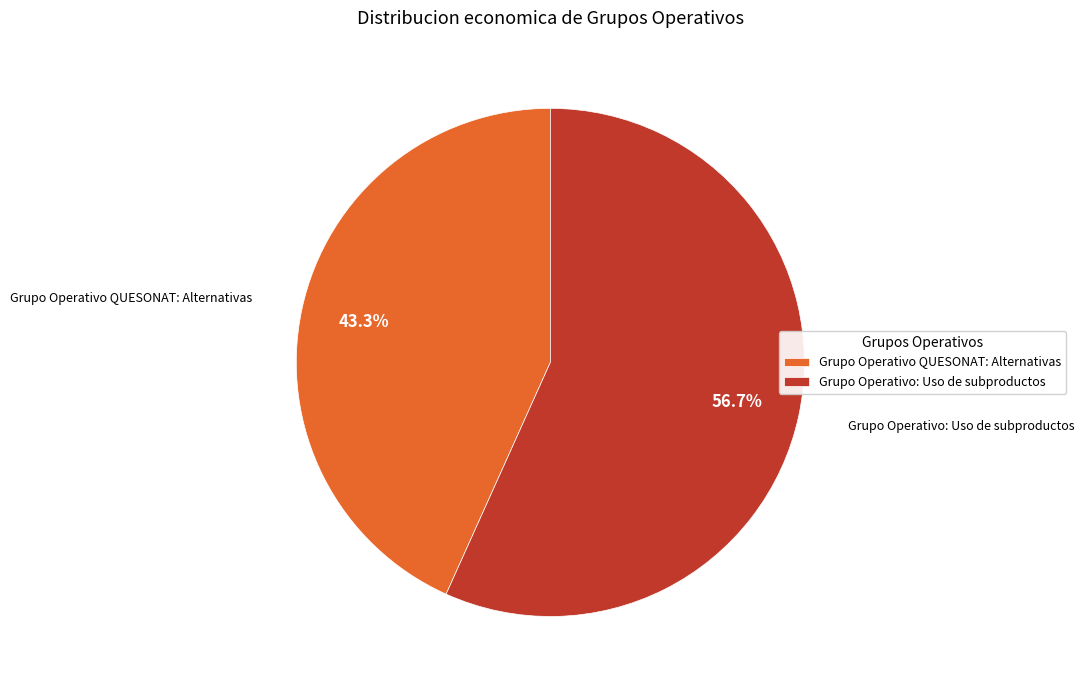

Which slice represents more than half of the pie?

Grupo Operativo: Uso de subproductos